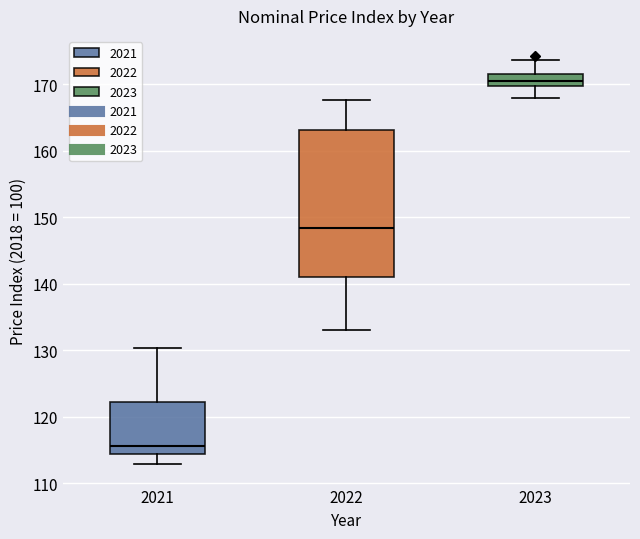

Reading left to right, read every box against the y-axis: the position of its median line, the range the box covers, and the ends of its whiskers. The values are not printed on the chart, so give them approximately, as read against the axis.

2021: median 116, box 114 to 122, whiskers 113 to 130
2022: median 148, box 141 to 163, whiskers 133 to 168
2023: median 171, box 170 to 172, whiskers 168 to 174